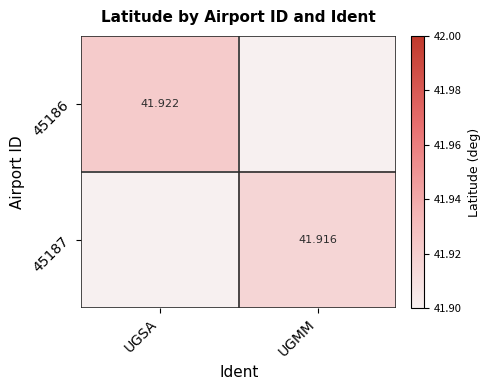

How many values in 45187 are above zero?

1